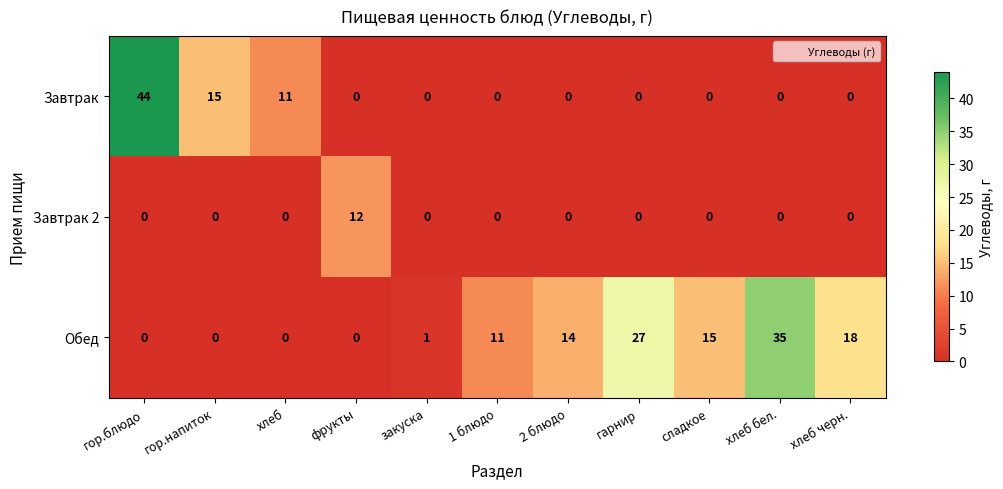

At which category does the chart reach its peak across all series?

гор.блюдо